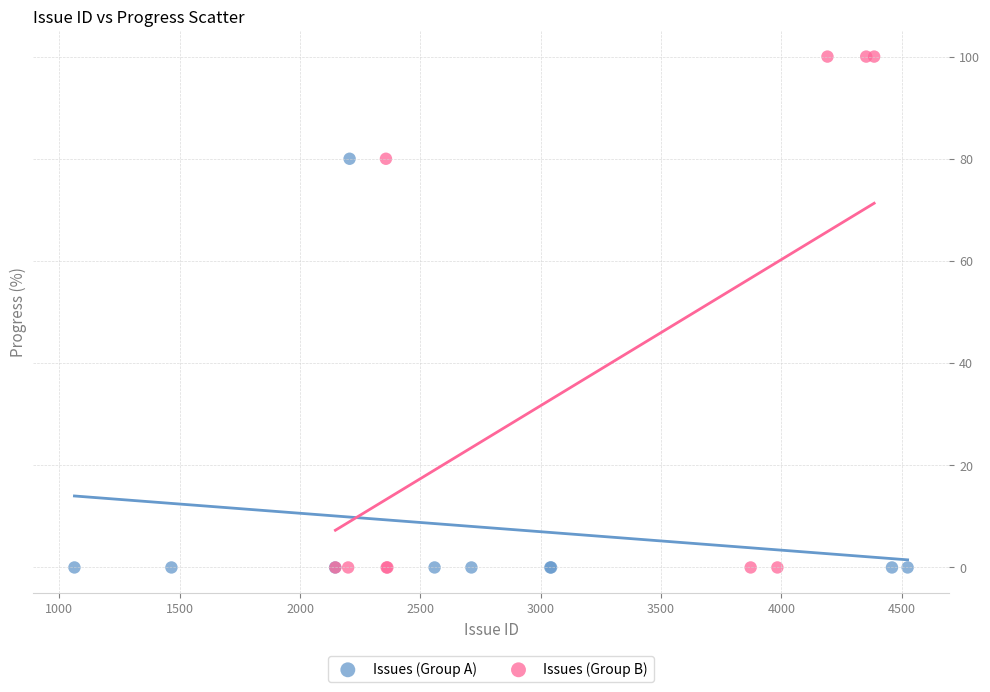

Which series has the largest Y range (max minus min)?

Issues (Group B)